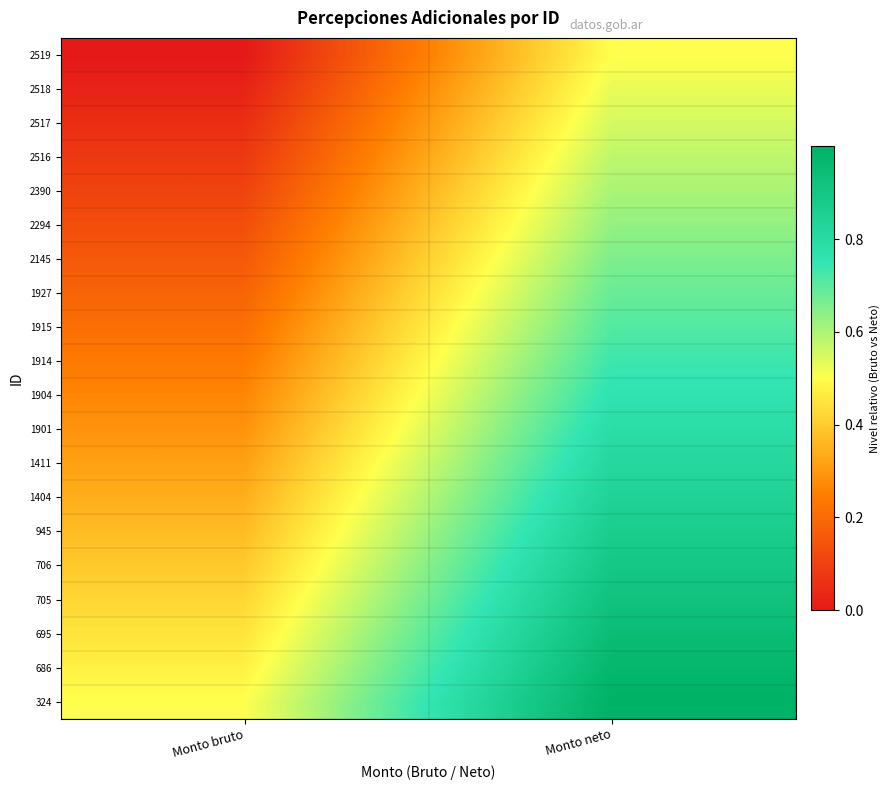

At which category is the sum across all series the highest?

Monto neto